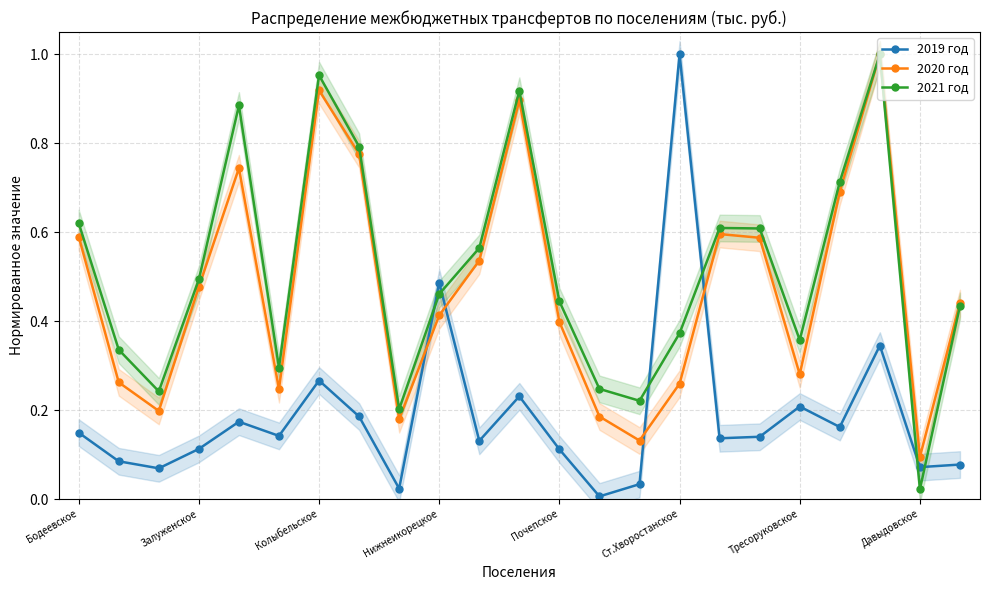

Rank the series at 16 from lowest to highest value.

2019 год, 2020 год, 2021 год